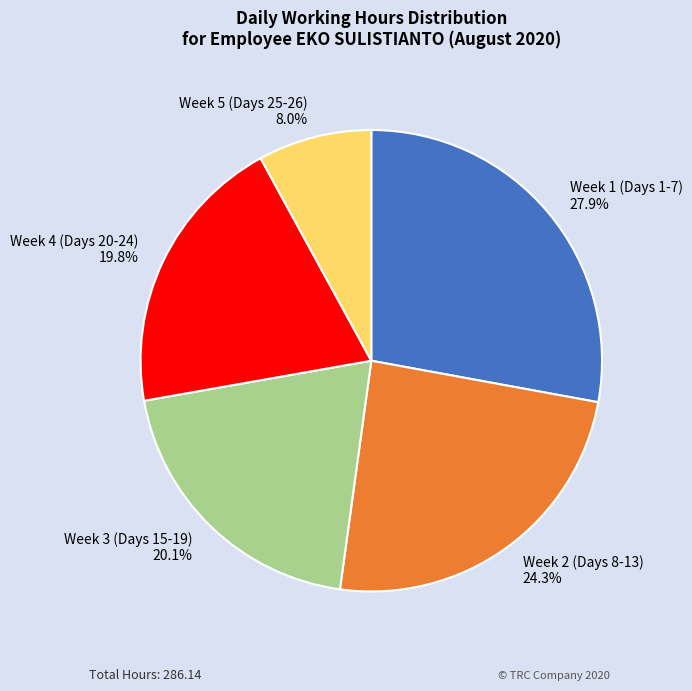

Count the number of slices in the pie.

5